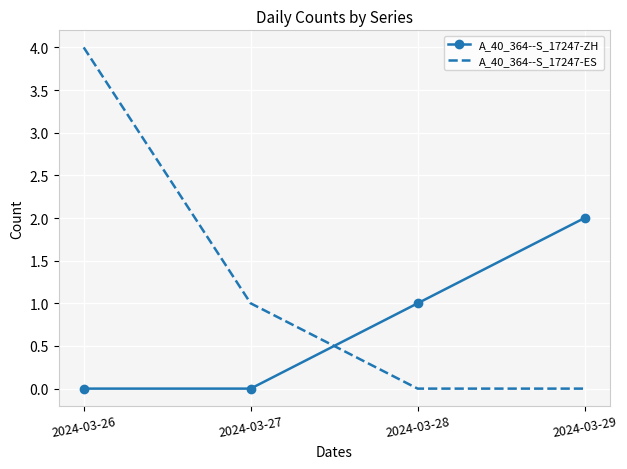

What is the highest value of the A_40_364--S_17247-ES series?

4